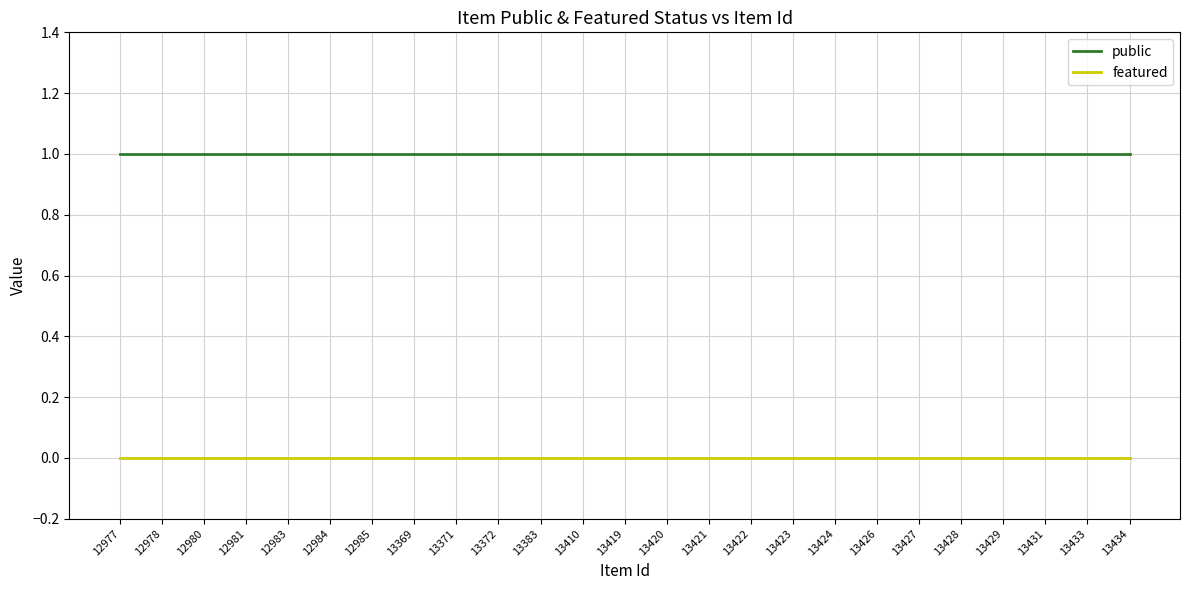

What is the sum of the public values at 13423 and 13424?

2